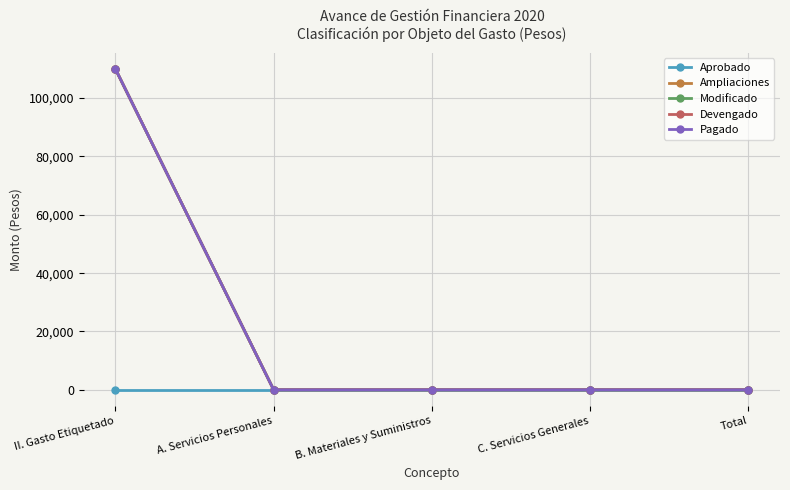

Reading right to left, list all the values displayed in this chart.

Aprobado: 0	0	0	0	0
Ampliaciones: 0	0	0	0	110000
Modificado: 0	0	0	0	110000
Devengado: 0	0	0	0	110000
Pagado: 0	0	0	0	110000